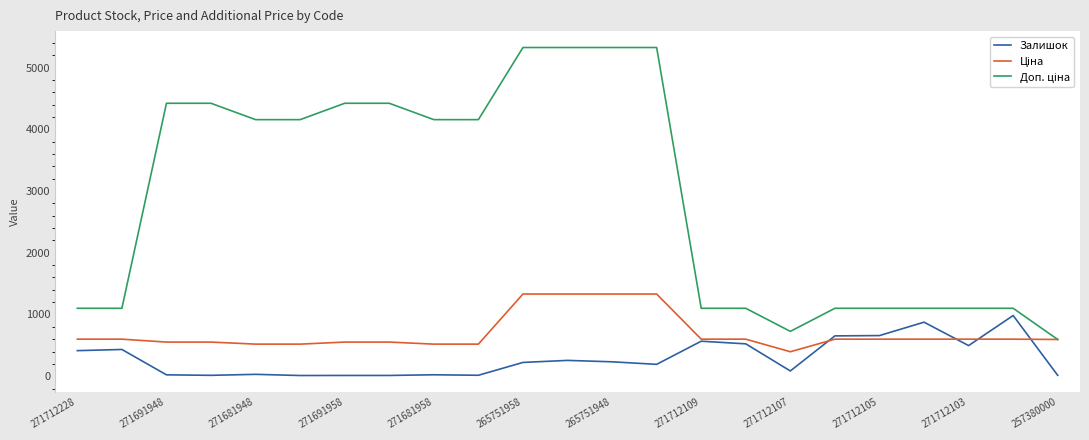

What is the greatest value displayed?

5324.9